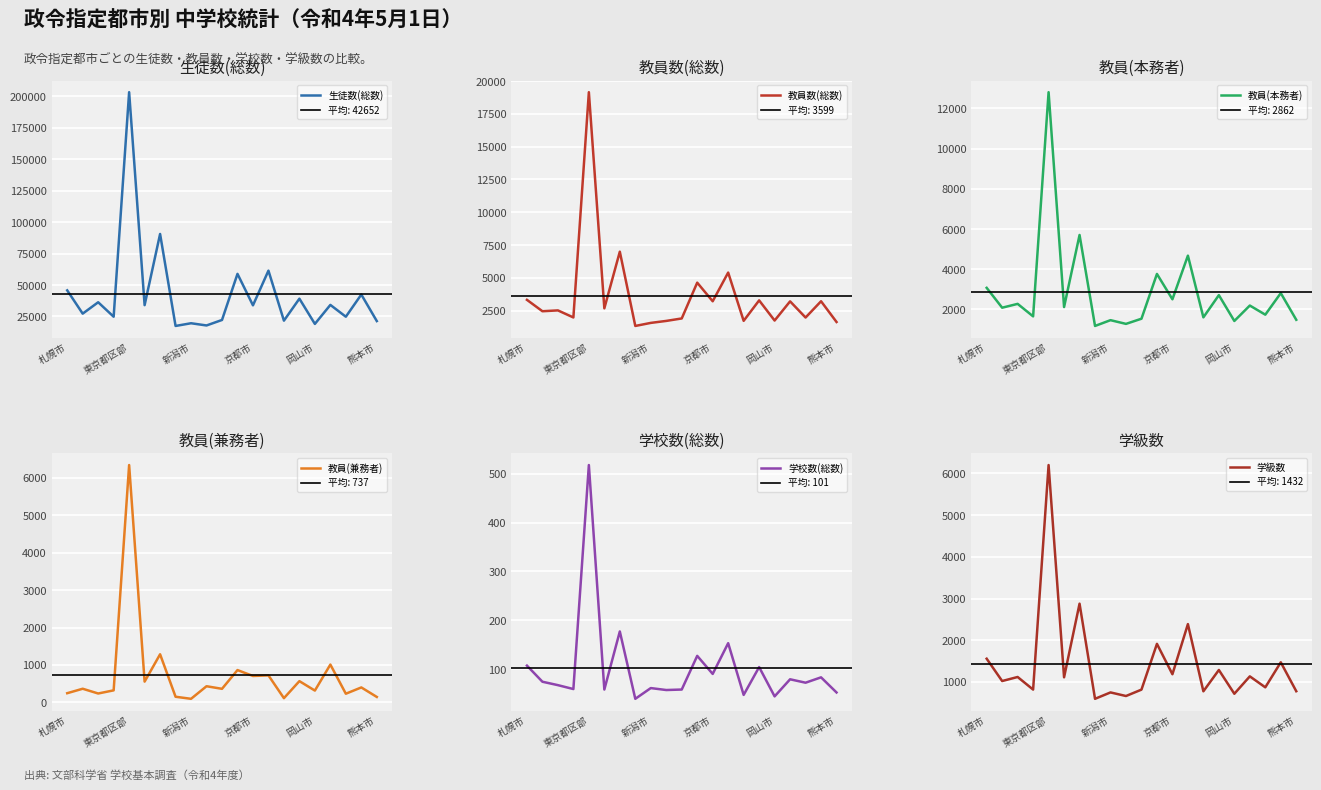

True or false: 学校数(総数) and 教員(本務者) intersect in this chart.

False